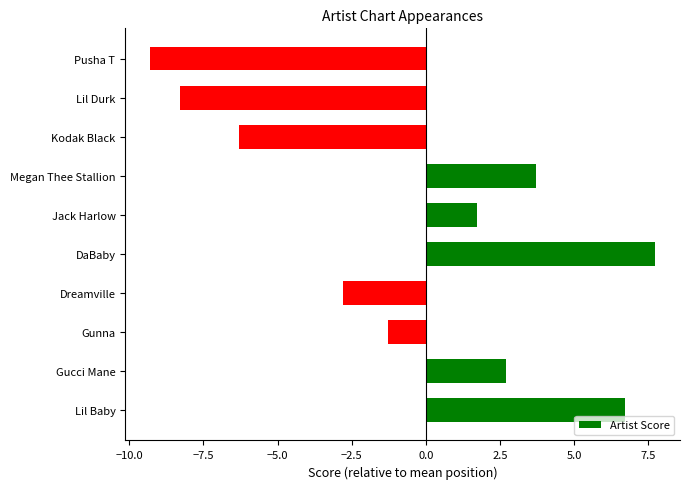

List the labels in order of value, largest first.

DaBaby, Lil Baby, Megan Thee Stallion, Gucci Mane, Jack Harlow, Gunna, Dreamville, Kodak Black, Lil Durk, Pusha T